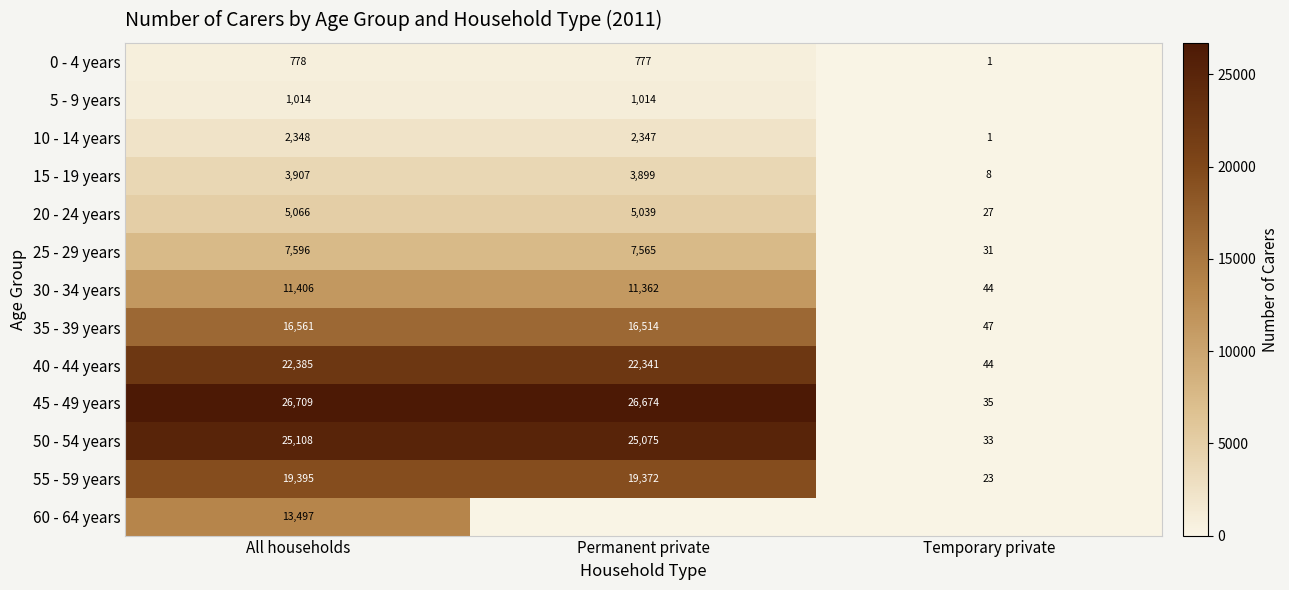

What is the sum of the 25 - 29 years values at Temporary private and Permanent private?

7596